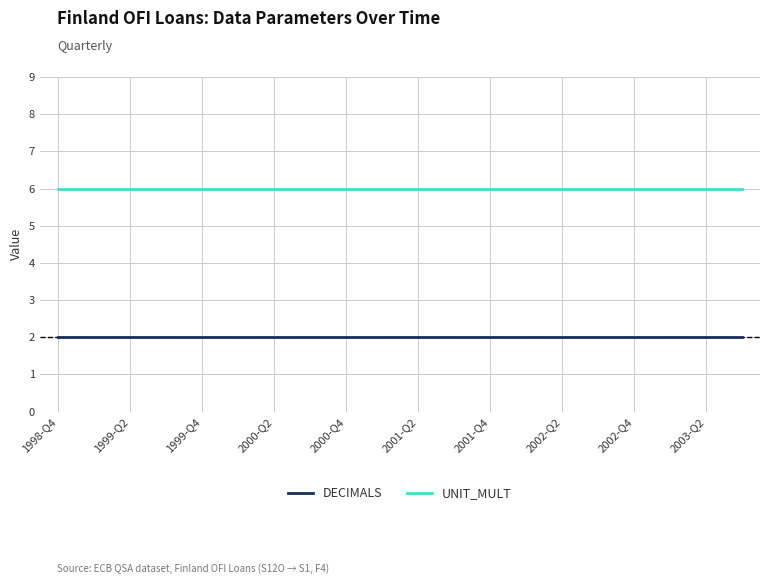

What is the lowest value of the UNIT_MULT series?

6